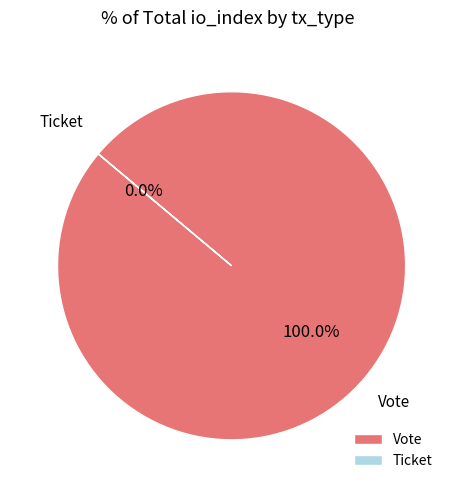

Is it true that Ticket is 1% of the pie?

False